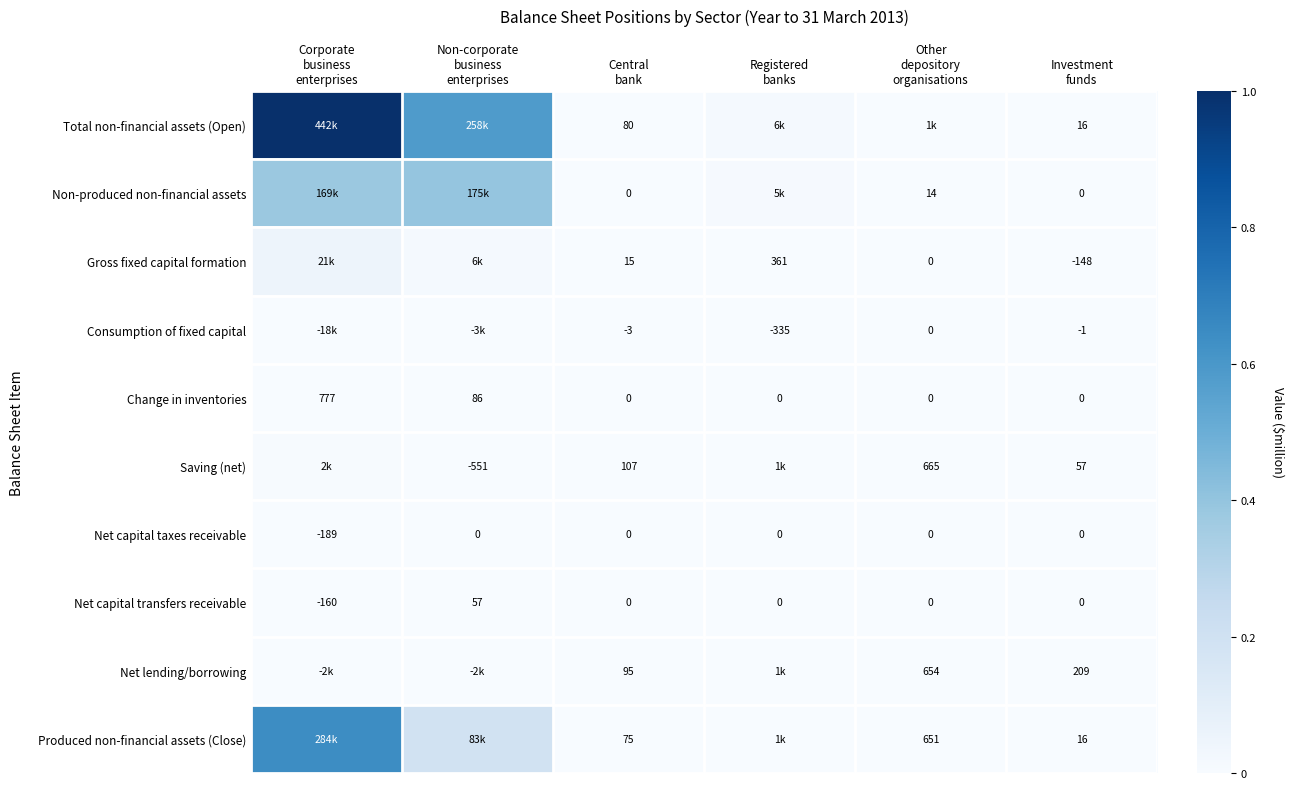

At how many categories does at least one series exceed 0?

6